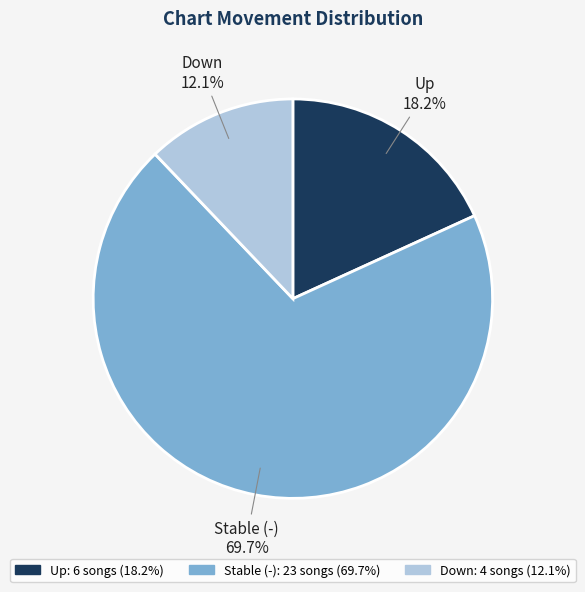

Is there a majority slice in this chart?

Yes